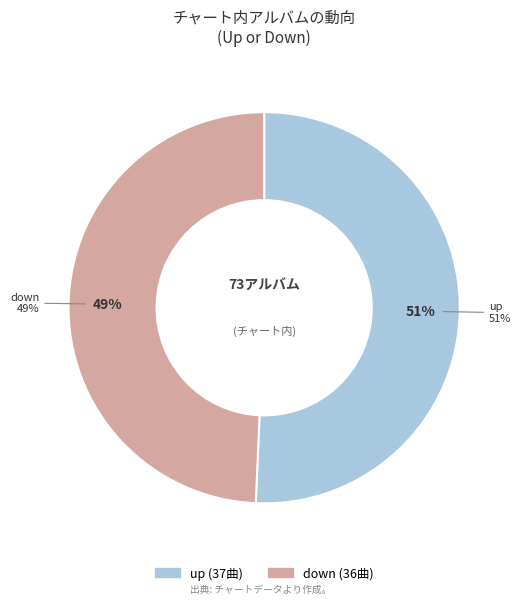

What portion of the pie excludes down?

50.7%